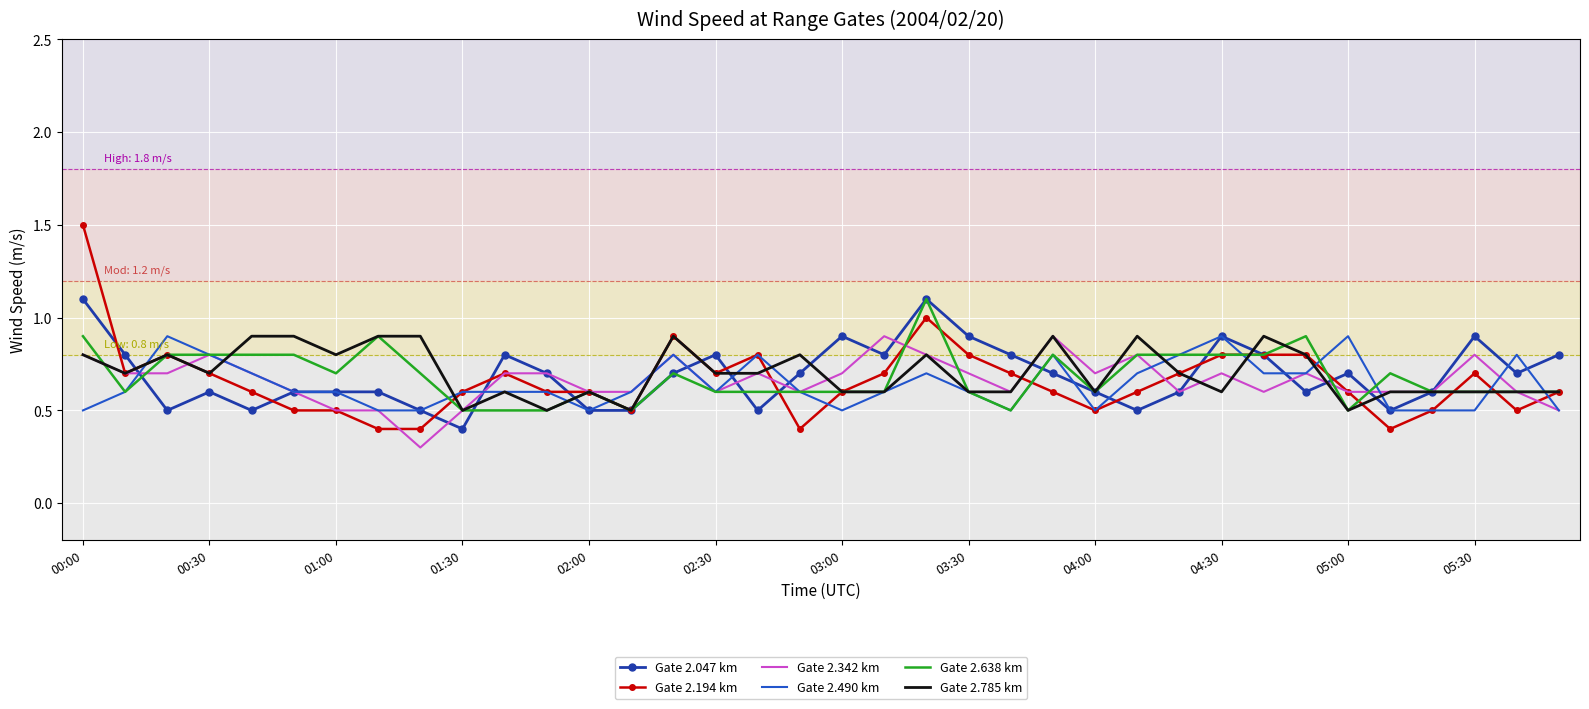

What is the maximum value for Gate 2.047 km?

1.1